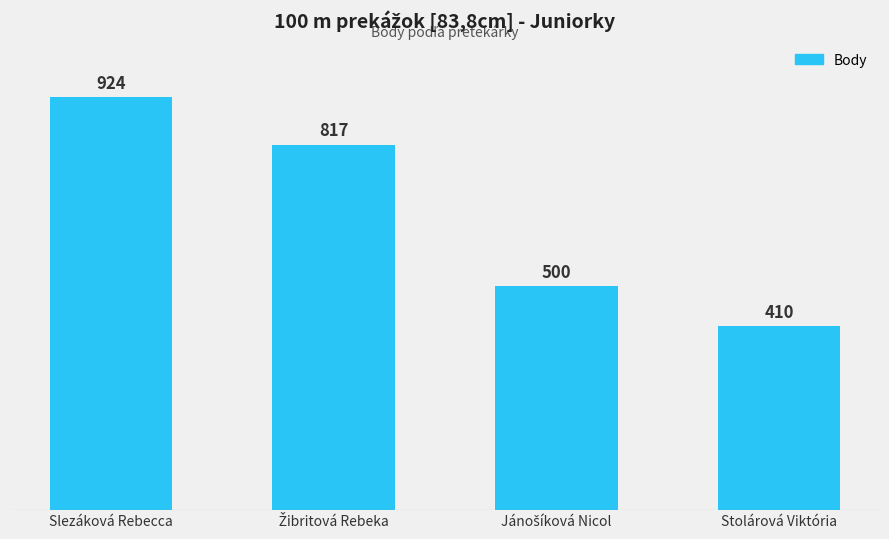

Is it true that the value at Slezáková Rebecca is 924?

True